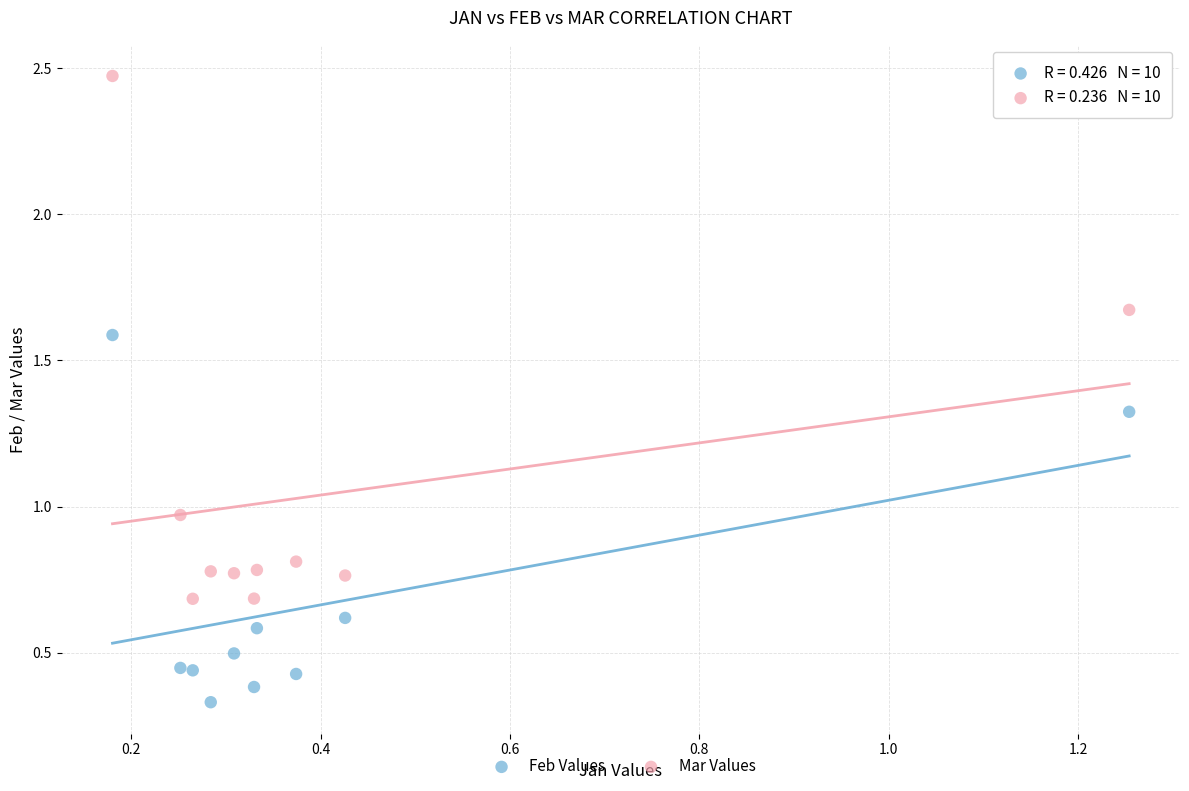

Across all data points, what is the range of Y values (max minus min)?

2.1